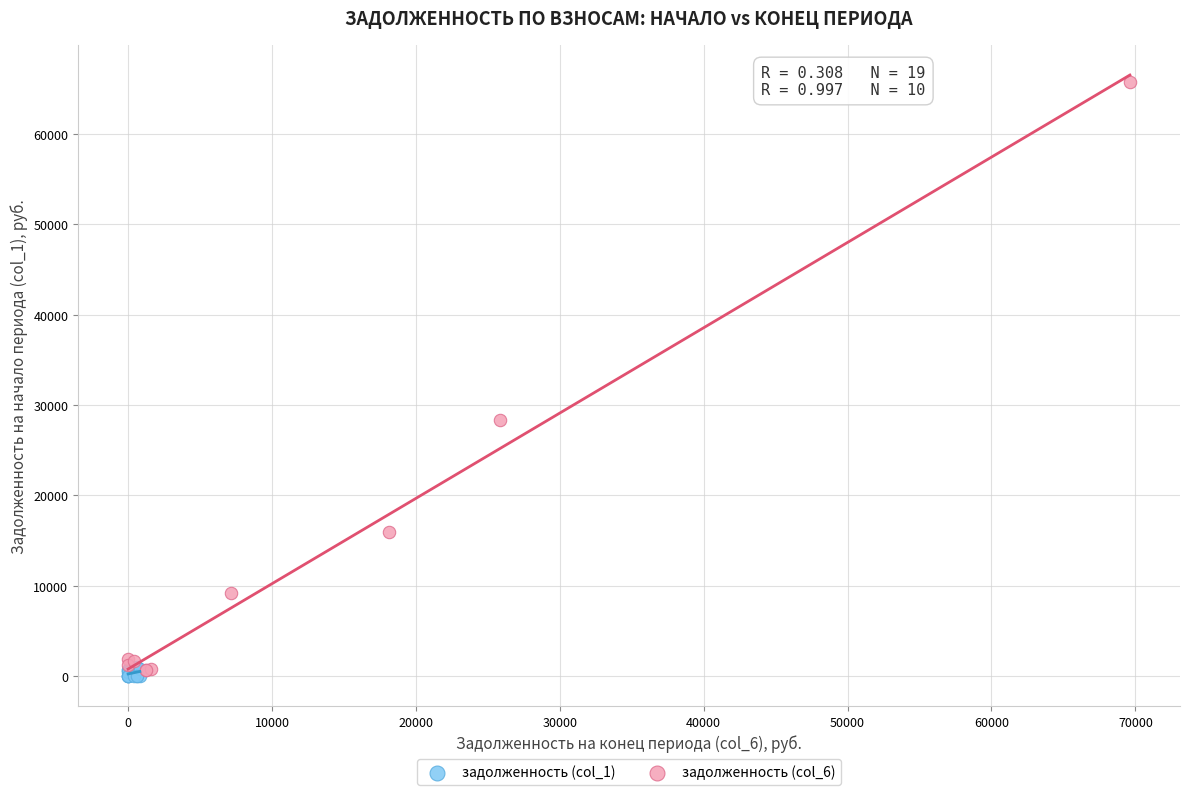

Which series has the widest spread of Y values?

задолженность (col_6)